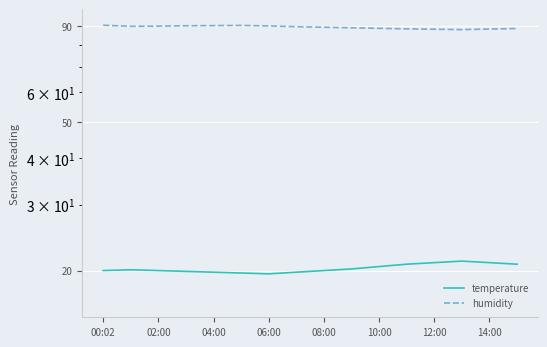

True or false: temperature and humidity intersect in this chart.

False